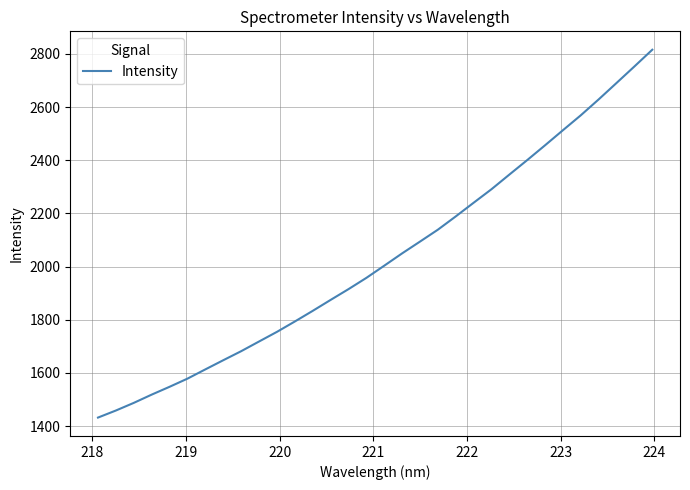

What is the minimum value shown in the chart?

1432.3